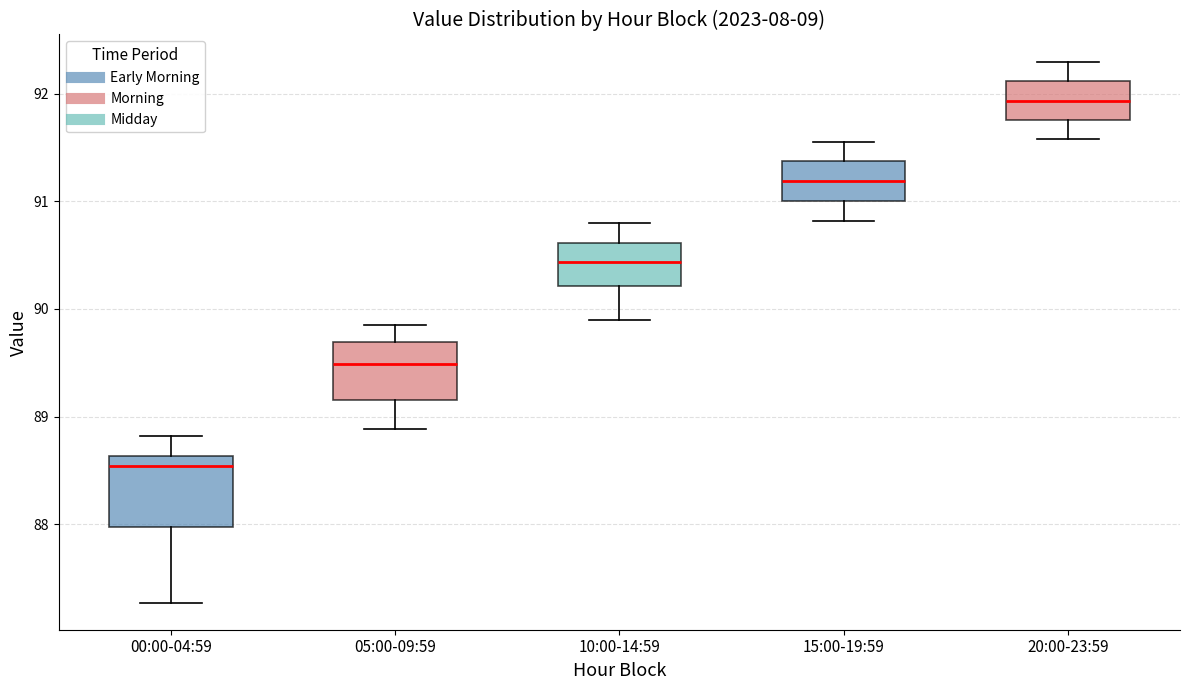

Which box's median line is the lowest?

00:00-04:59